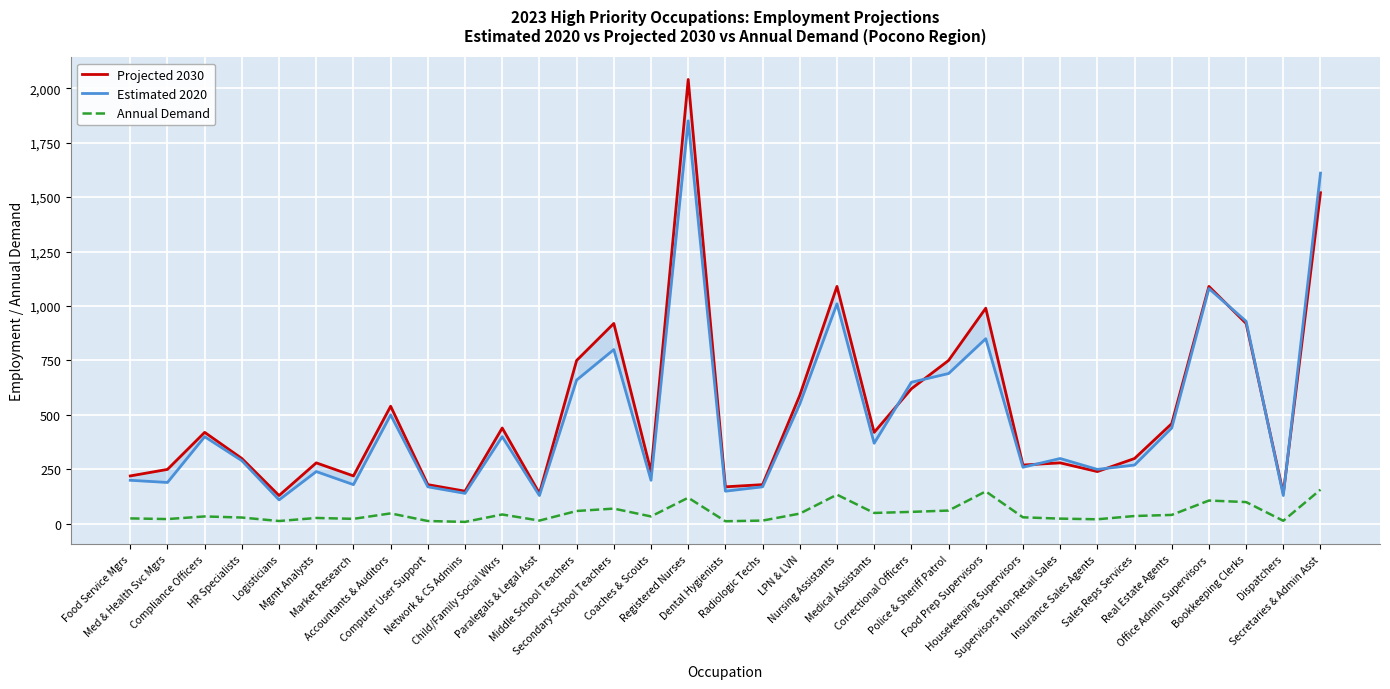

True or false: Projected 2030 has a value of 300 at Sales Reps Services.

True